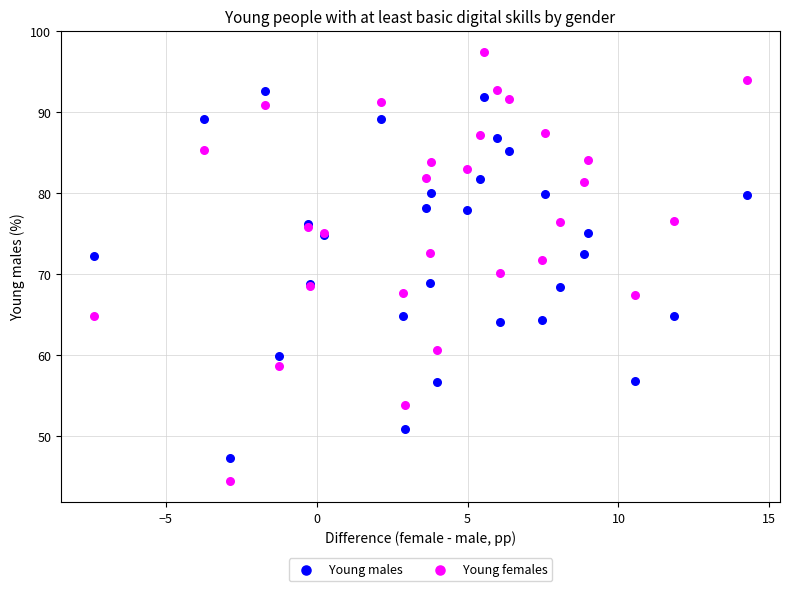

Which series contains the highest Y value?

Young females